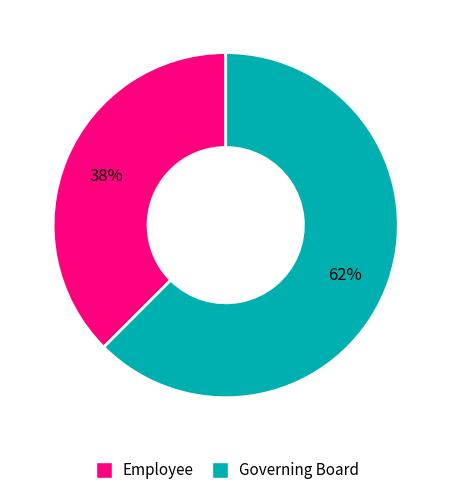

Is there a majority slice in this chart?

Yes